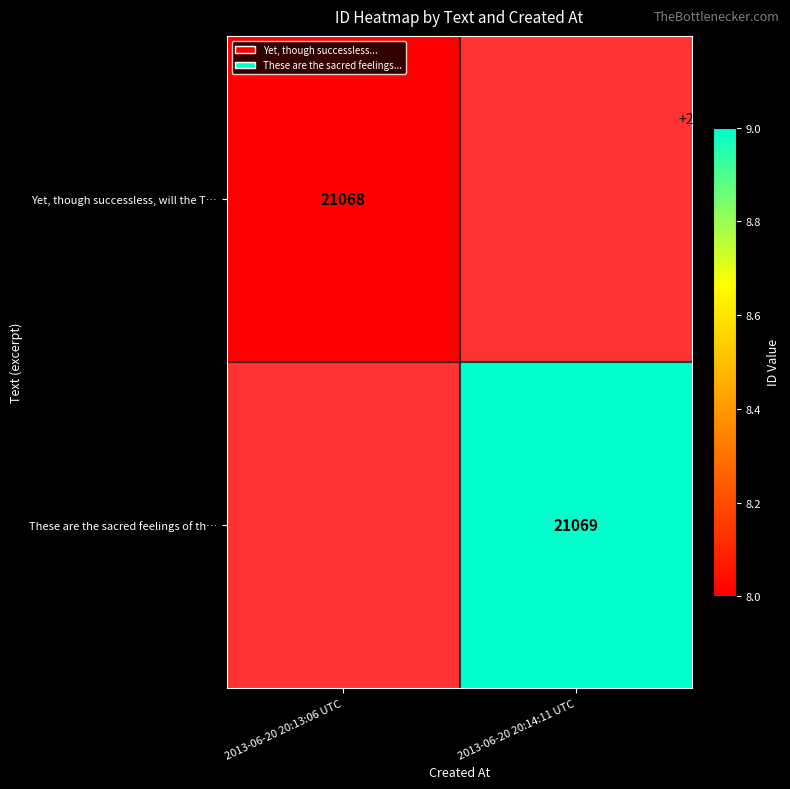

The value of Yet, though successless, will the T… at 2013-06-20 20:13:06 UTC is 33612. True or false?

False